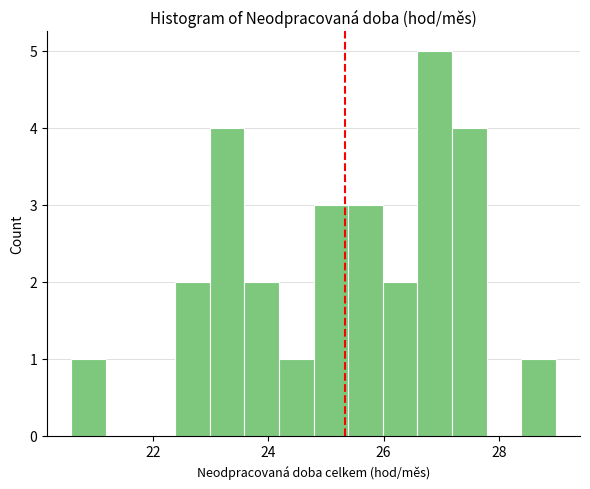

Read against the x-axis, roughly where is the centre of the tallest bar?

26.8